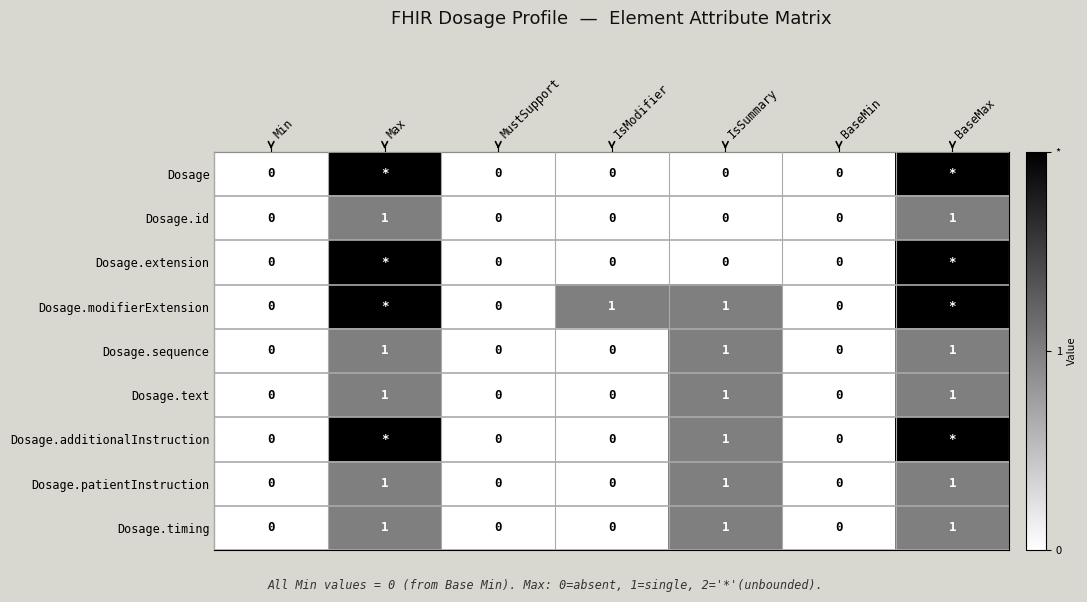

The Dosage.id series shows 1 at BaseMax. True or false?

True